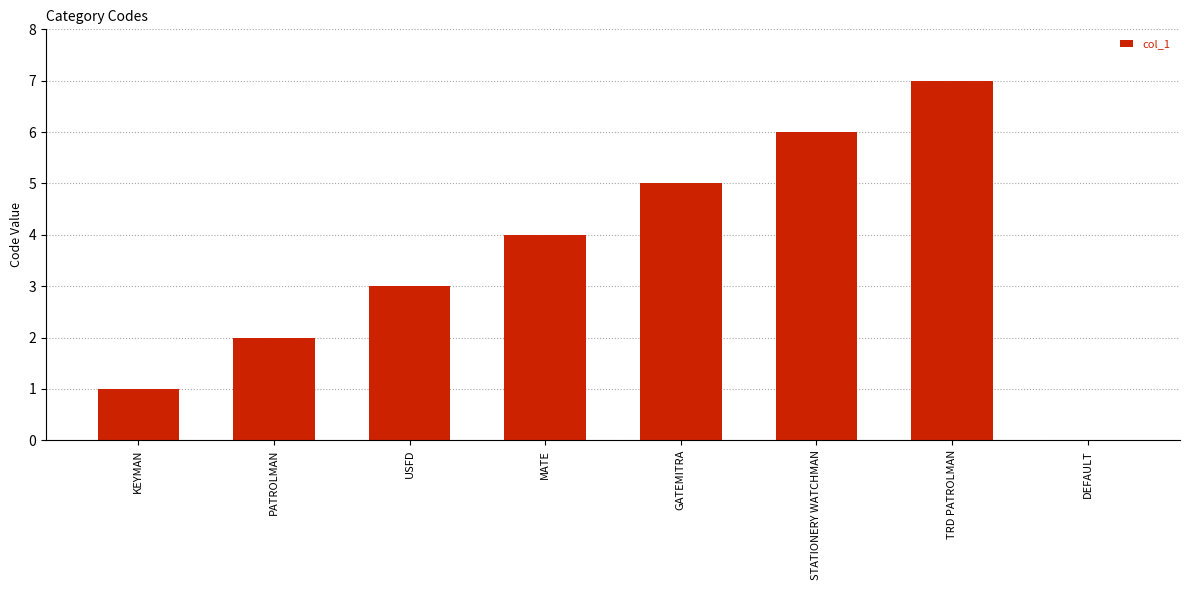

What is the average value?

4